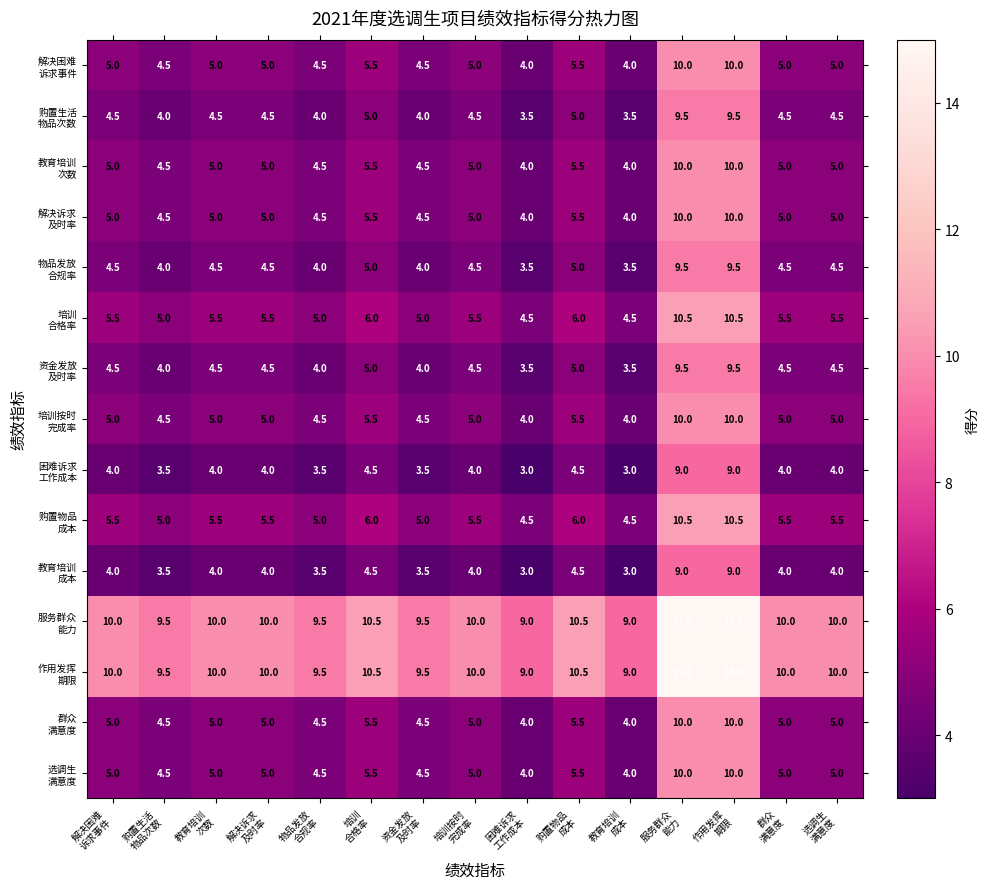

What is the maximum value shown in the chart?

15.0